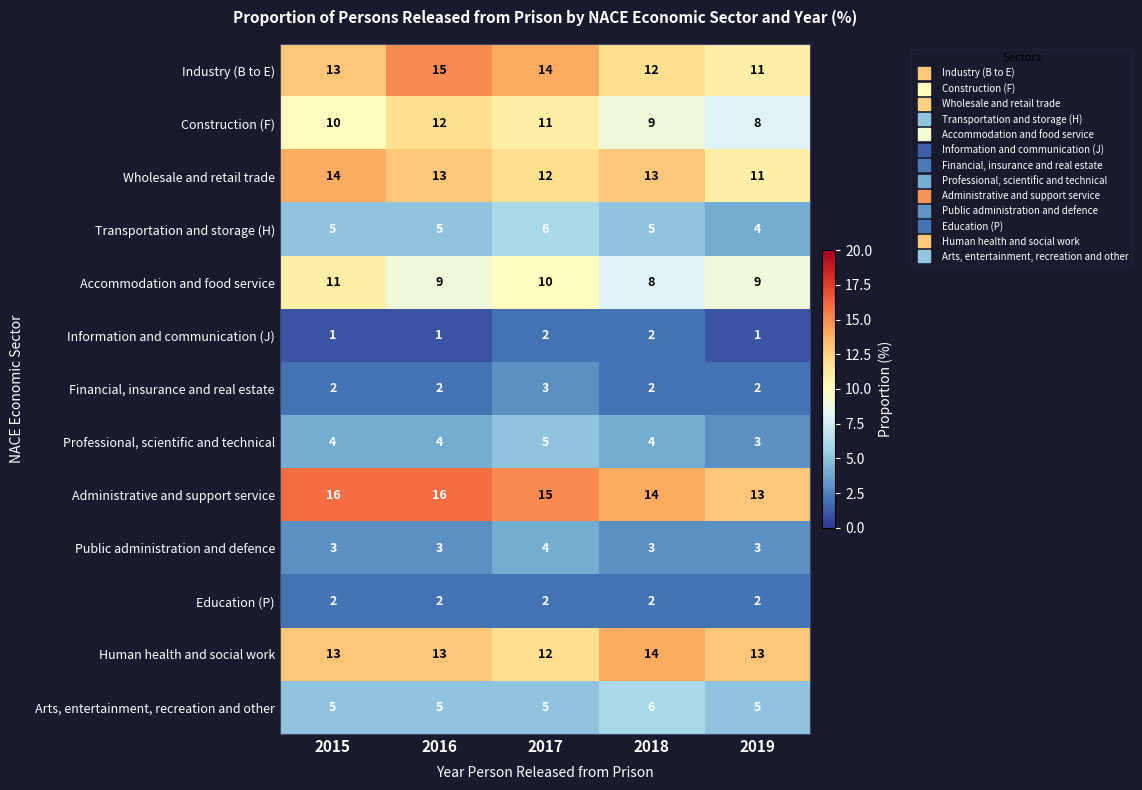

What is the spread (max minus min) of values at 2019?

12